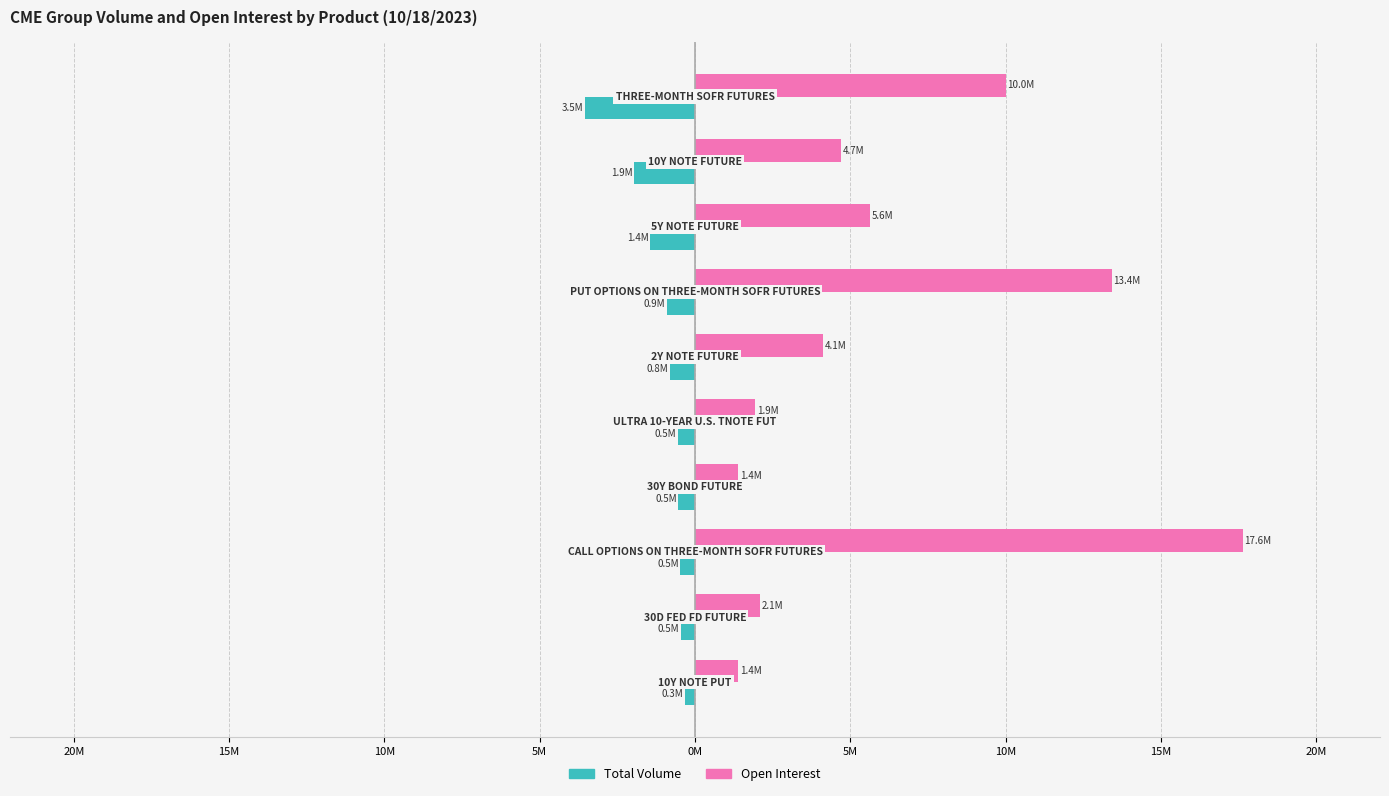

What are all the series names shown in the legend?

Total Volume, Open Interest